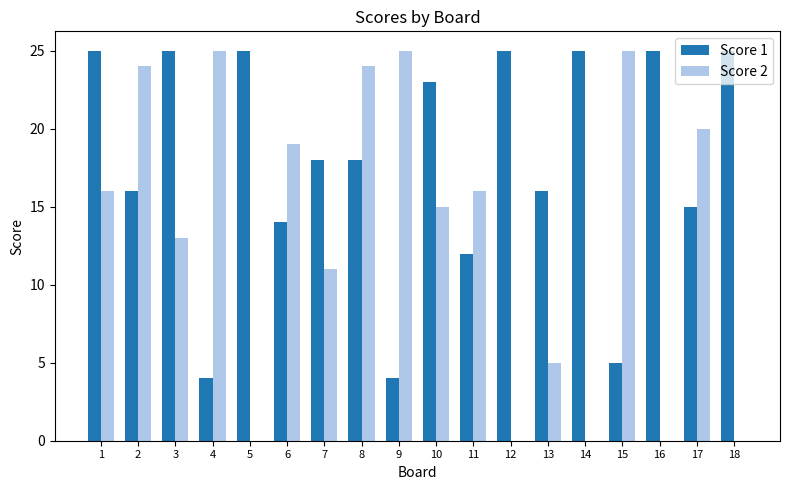

What is the maximum value for Score 1?

25